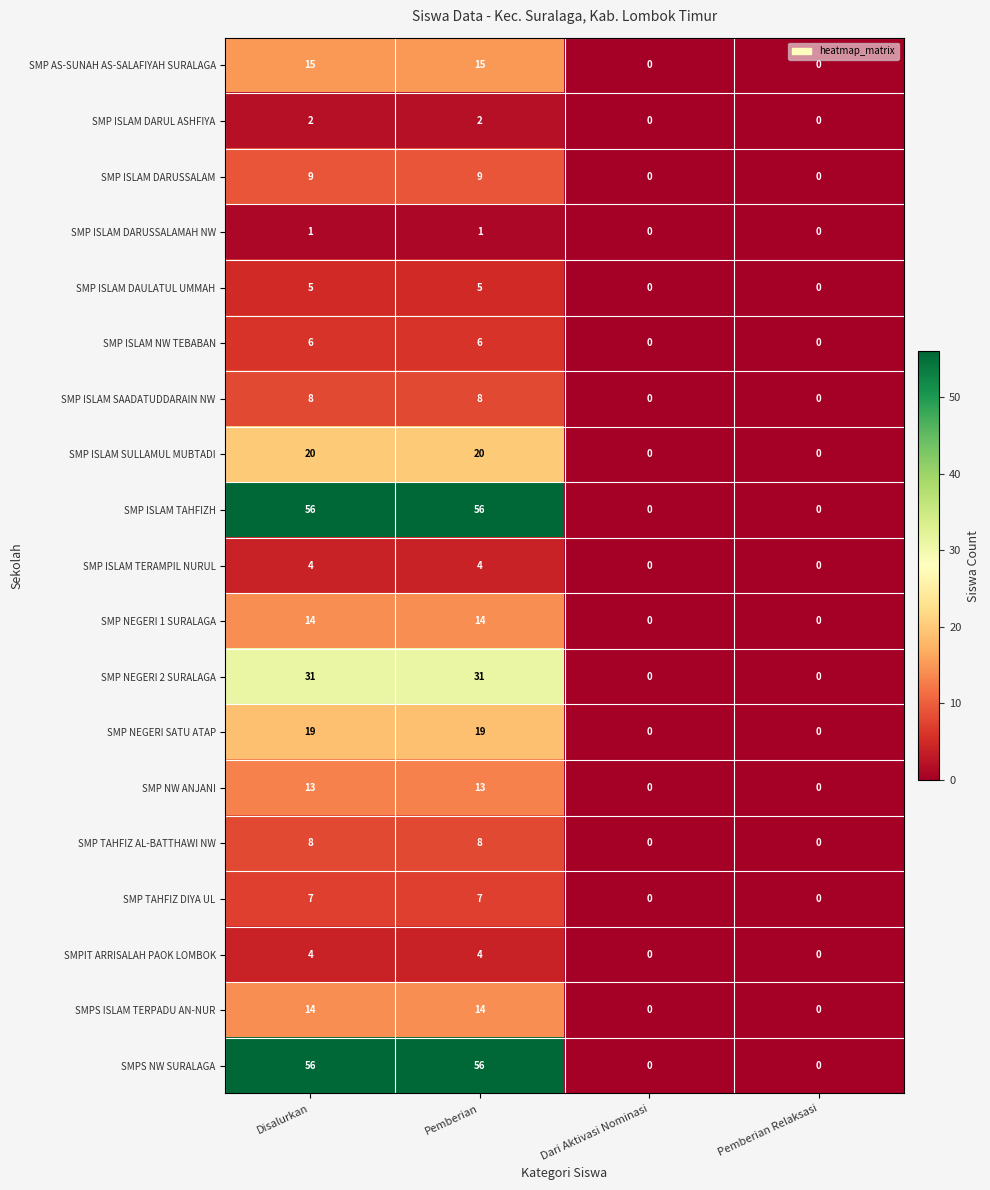

What is the difference between the highest and lowest values at Pemberian?

55